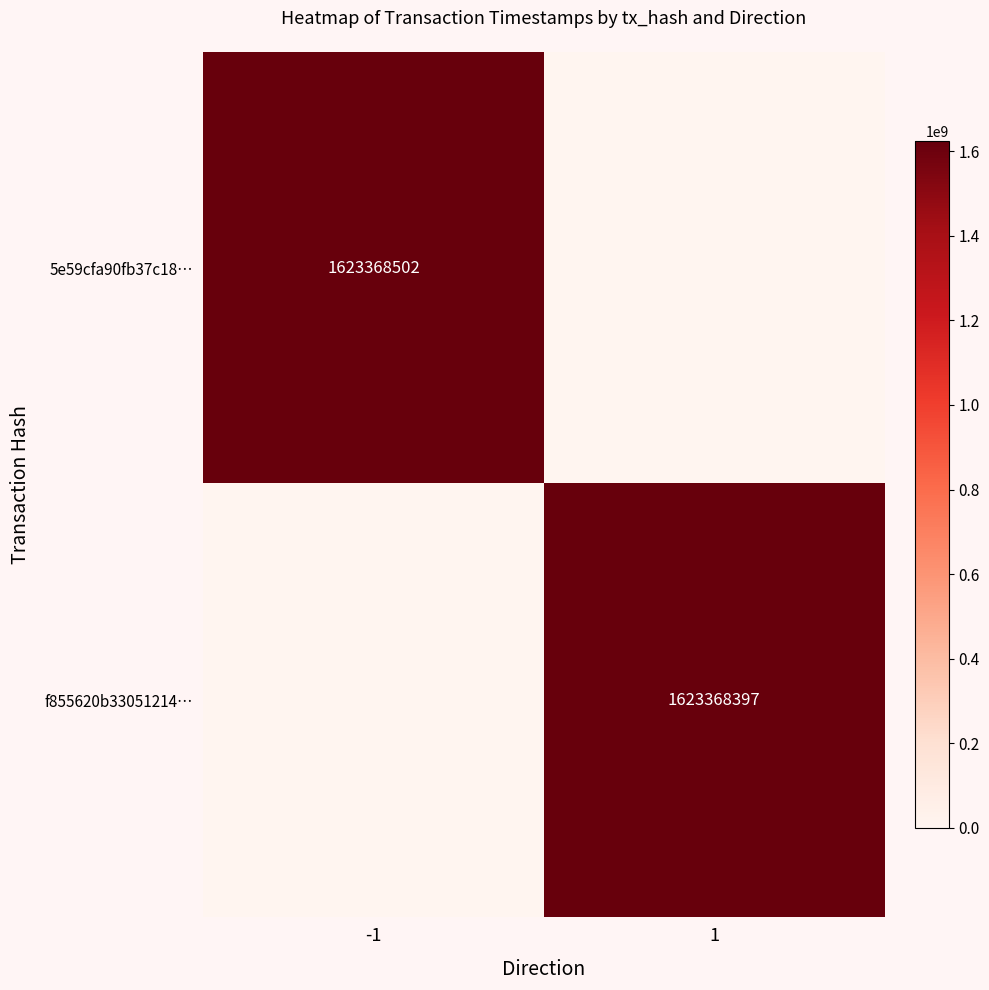

The value of f855620b33051214… at 1 is 1623368397. True or false?

True